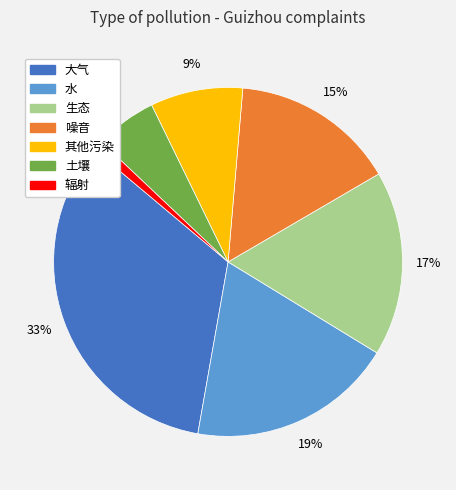

The 水 slice represents 35% of the pie. True or false?

False